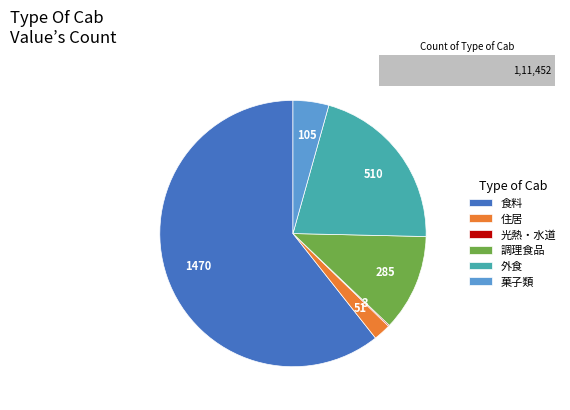

What is the ratio of the value at 食料 to the value at 菓子類?

14.0